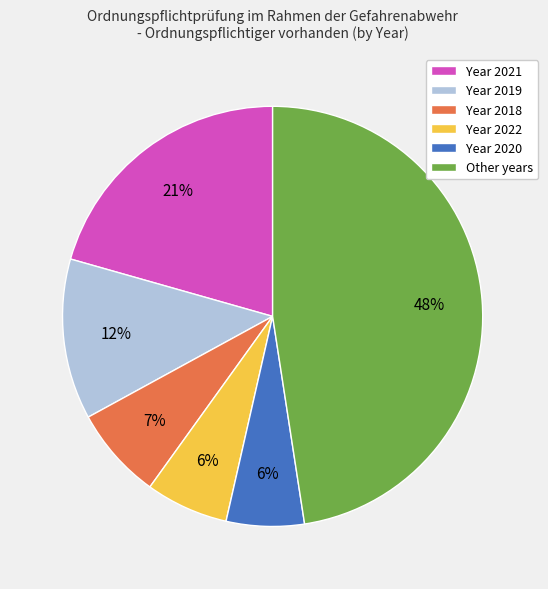

Combined, do Other years and Year 2018 account for over 50%?

Yes